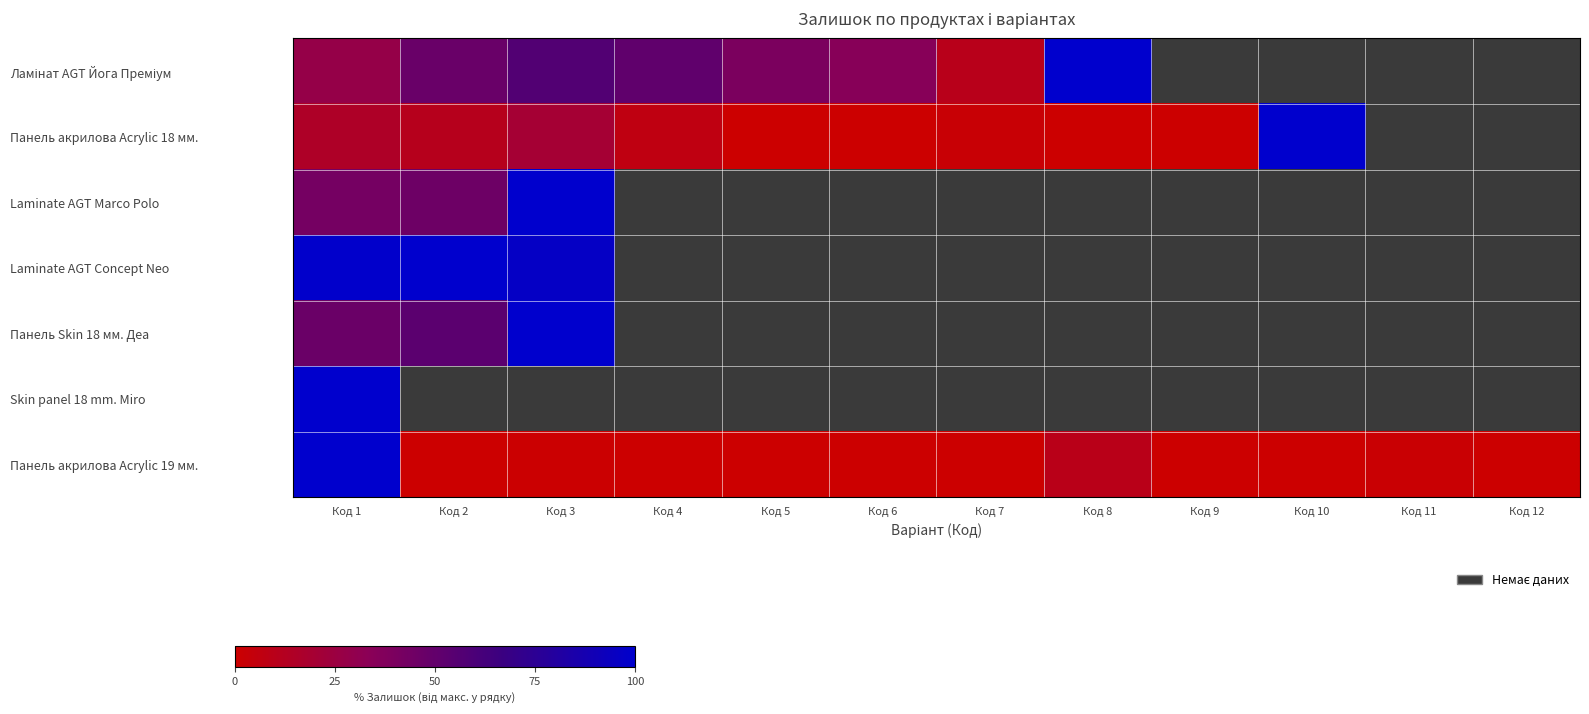

What is the difference between the maximum and minimum values in the Ламінат AGT Йога Преміум series?

89.8